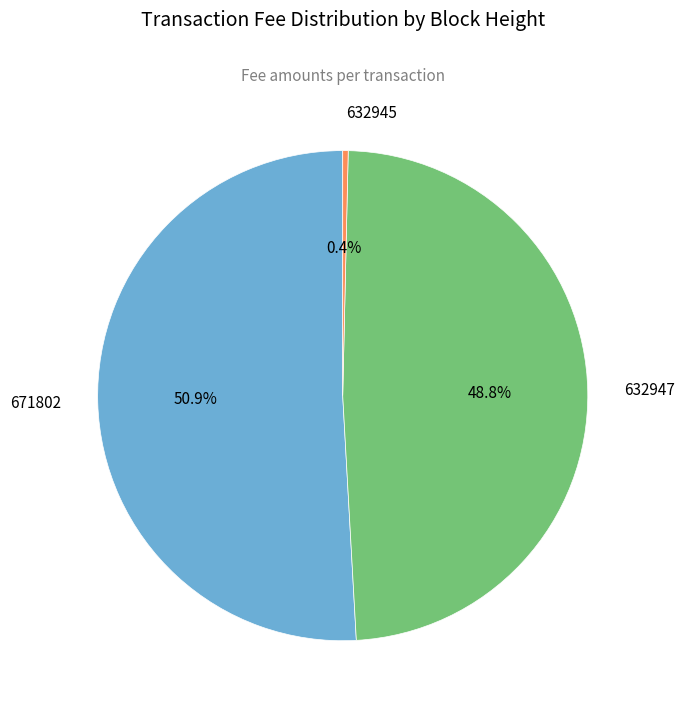

How many segments does this pie chart have?

3